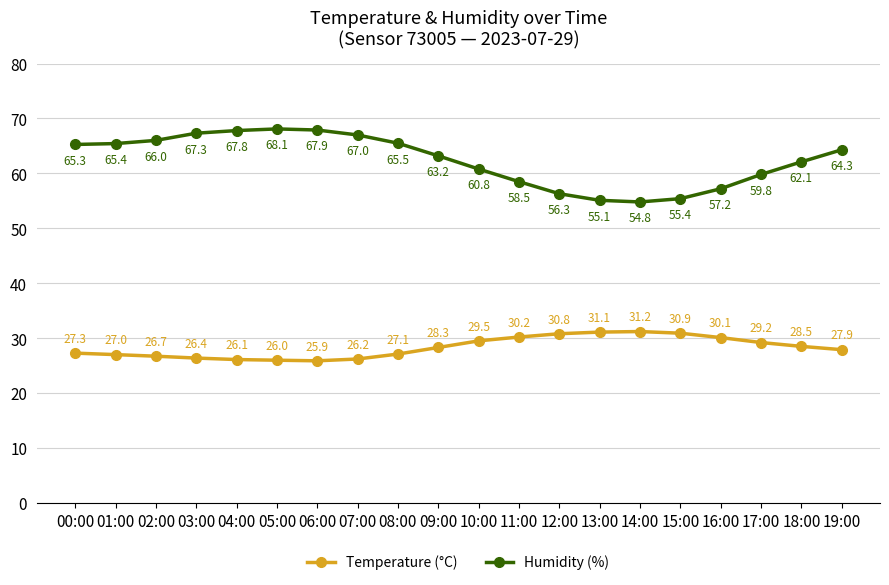

At how many categories does at least one series exceed 51?

20